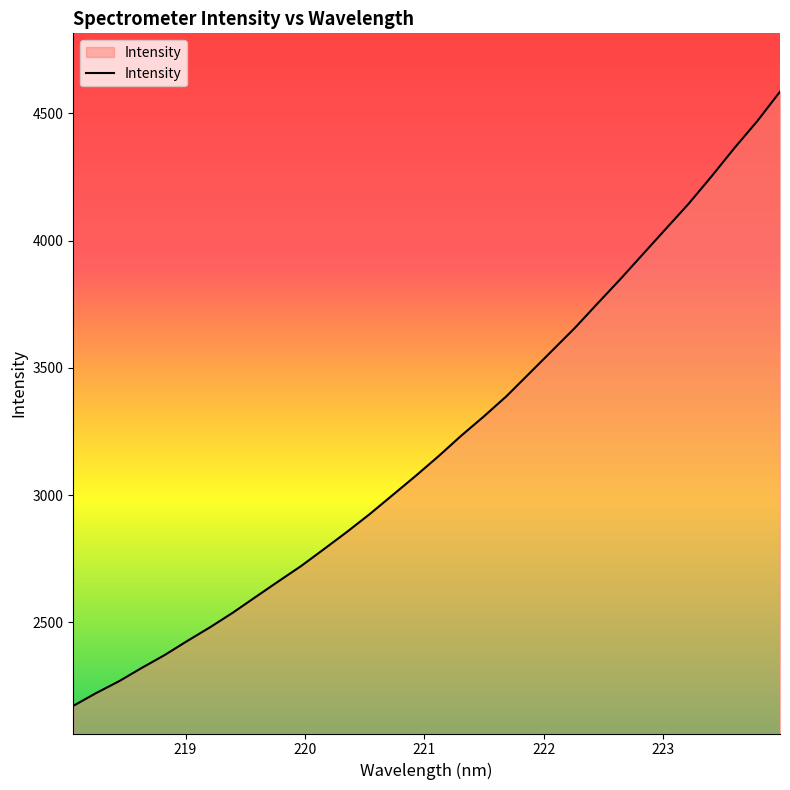

What is the difference between the maximum and second lowest values?

2362.8